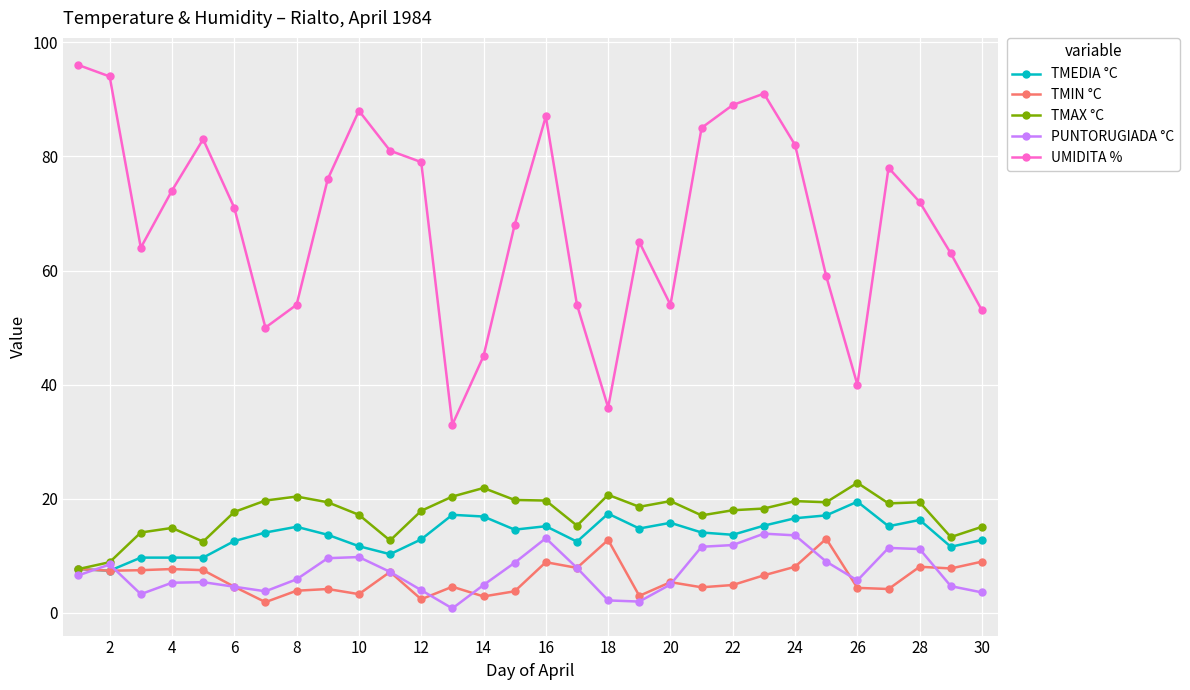

How many interior local peaks does the UMIDITA % series have?

6